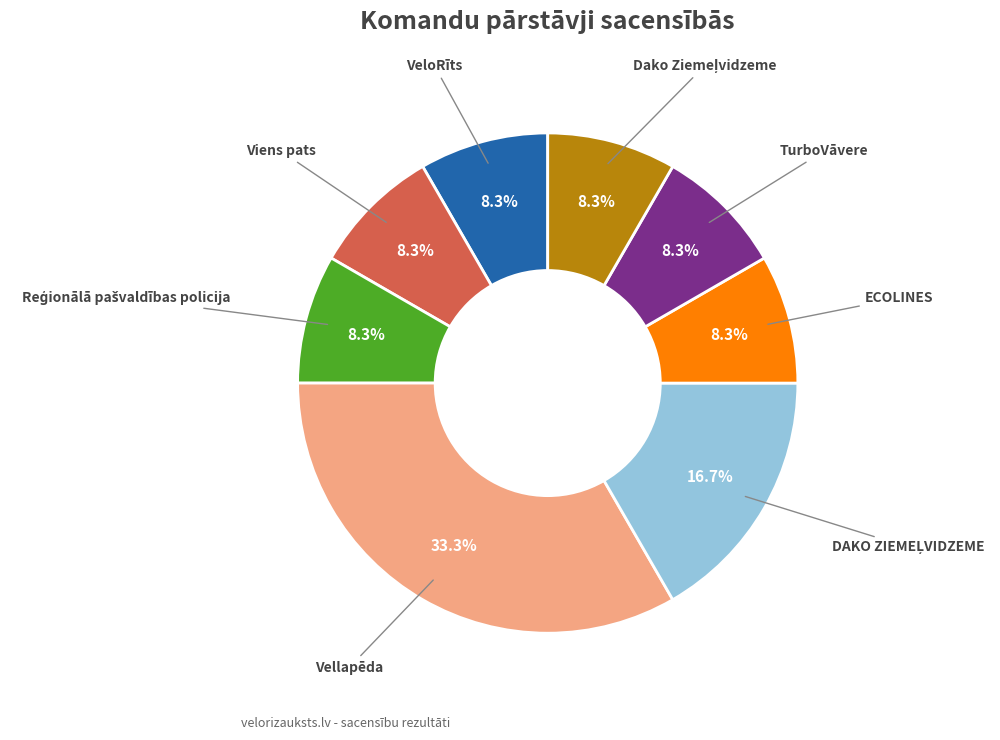

How many slices are in this pie chart?

8